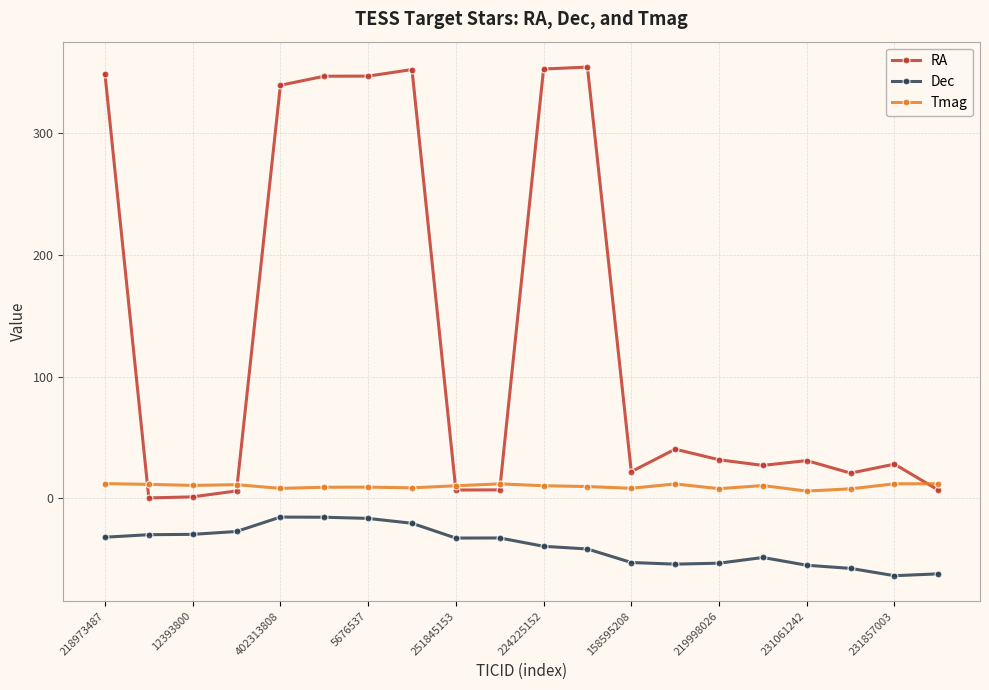

What are all the series names shown in the legend?

RA, Dec, Tmag